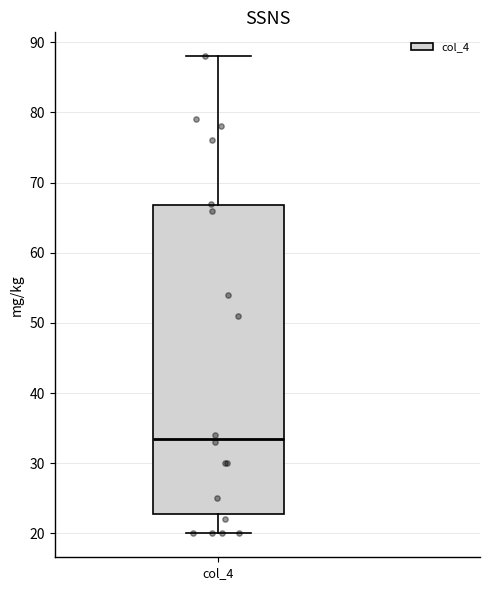

Read this box plot against the y-axis: the position of the median line, the range covered by the box, and the ends of both whiskers. The values are not printed on the chart, so give them approximately, as read against the axis.

median 34, box 23 to 67, whiskers 20 to 88